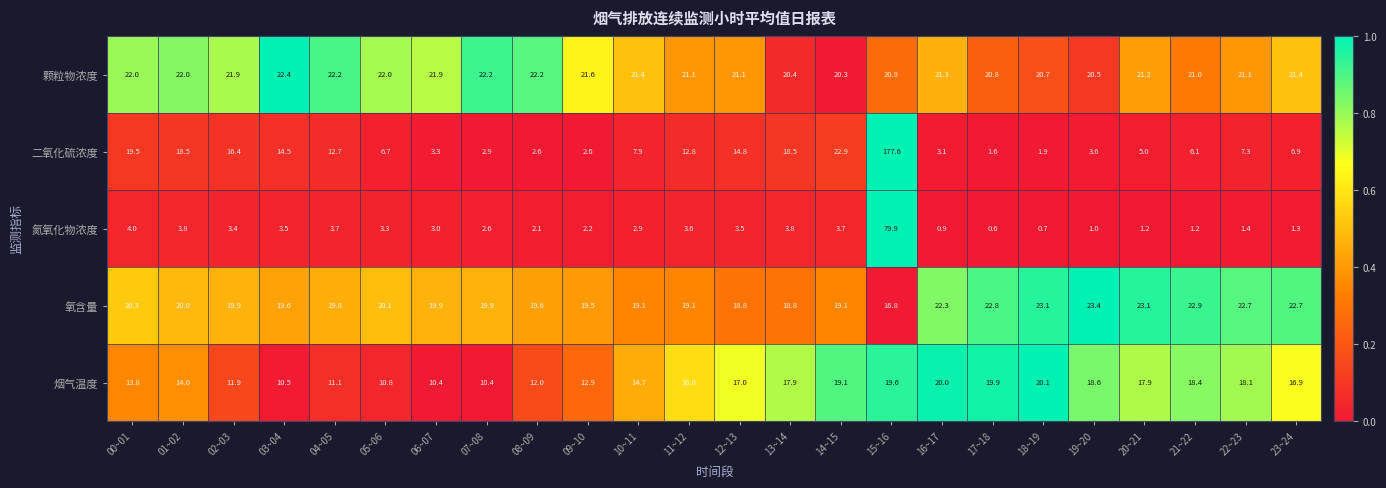

The 二氧化硫浓度 series shows 124.3 at 15~16. True or false?

False